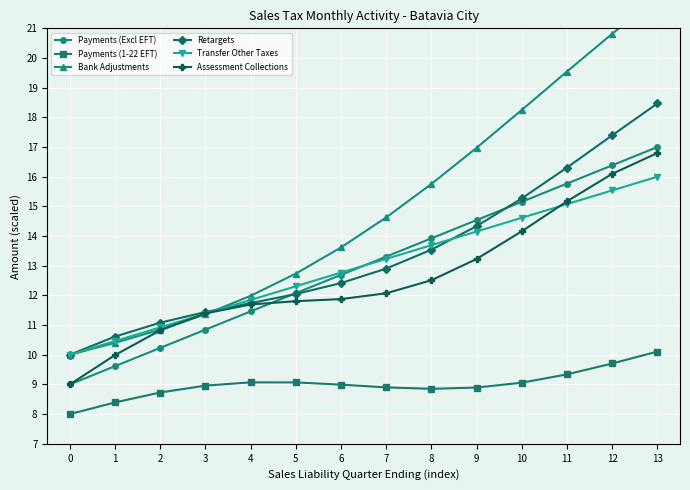

What is the difference between the second highest and minimum values in the Payments (Excl EFT) series?

7.4